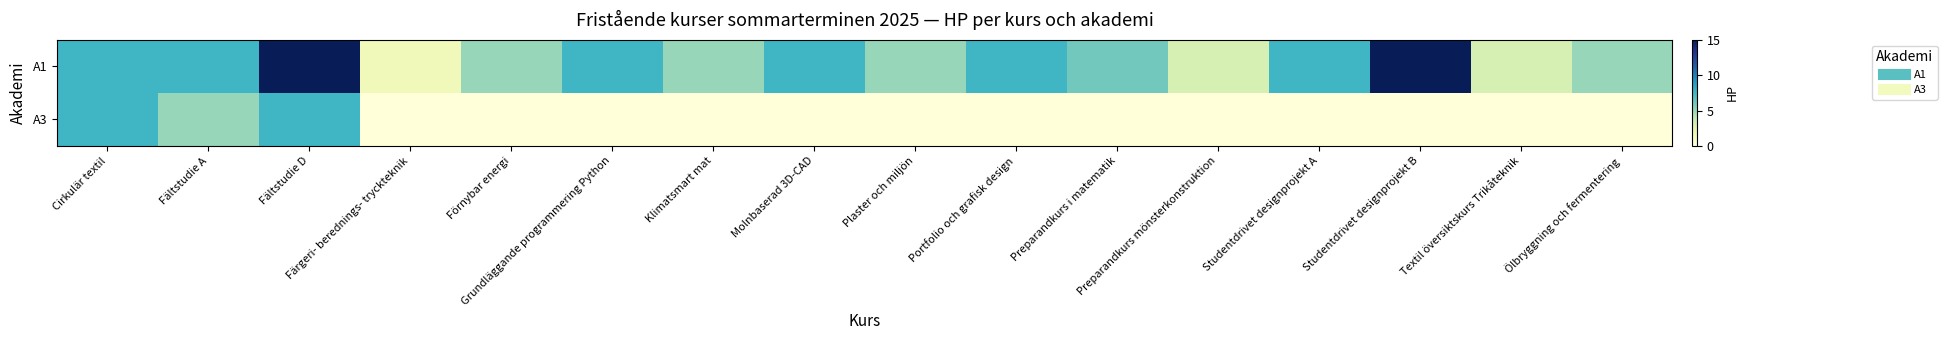

At how many categories does at least one series exceed 11?

2